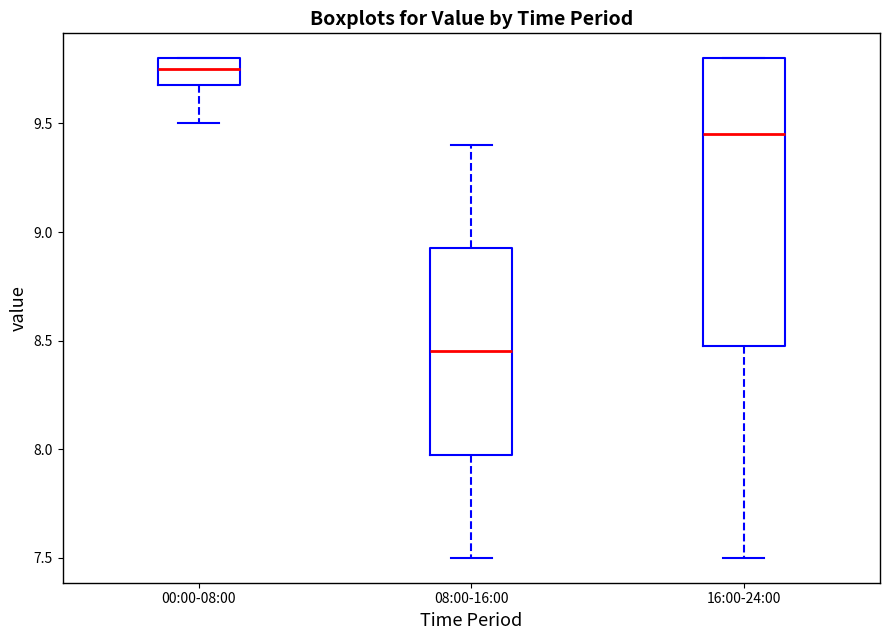

Reading left to right, read every box against the y-axis: the position of its median line, the range the box covers, and the ends of its whiskers. The values are not printed on the chart, so give them approximately, as read against the axis.

00:00-08:00: median 9.75, box 9.70 to 9.80, whiskers 9.50 to 9.80
08:00-16:00: median 8.45, box 8.00 to 8.95, whiskers 7.50 to 9.40
16:00-24:00: median 9.45, box 8.50 to 9.80, whiskers 7.50 to 9.80